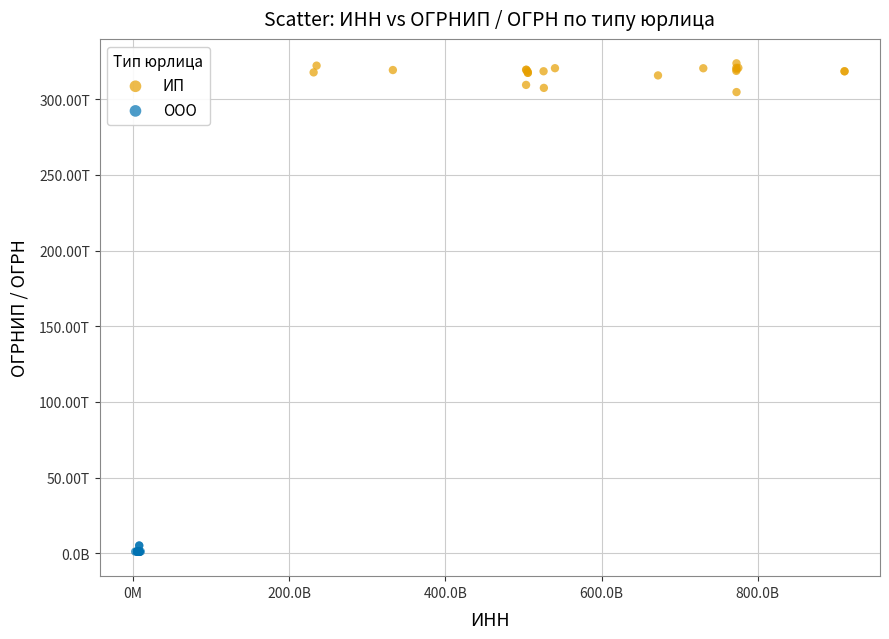

What are all the series names shown in the legend?

ИП, ООО